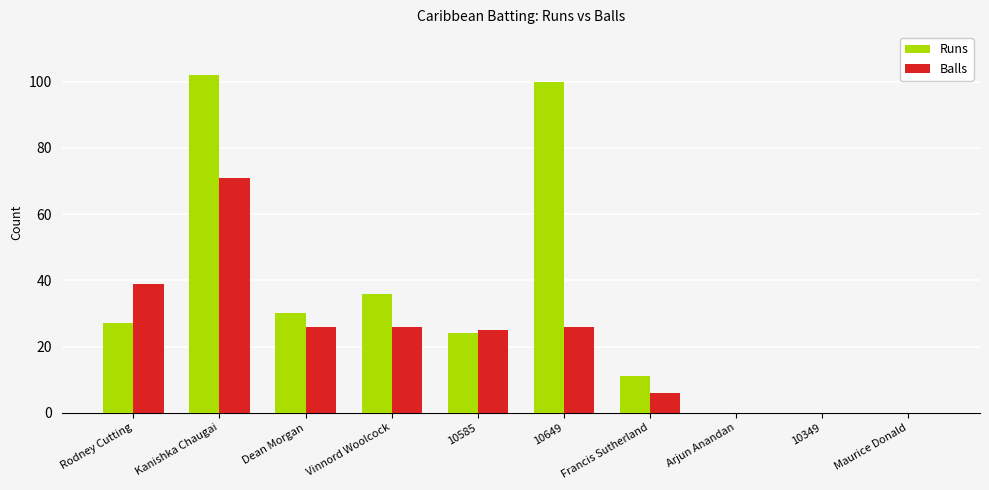

Between 10585 and 10649, which series saw the biggest shift?

Runs